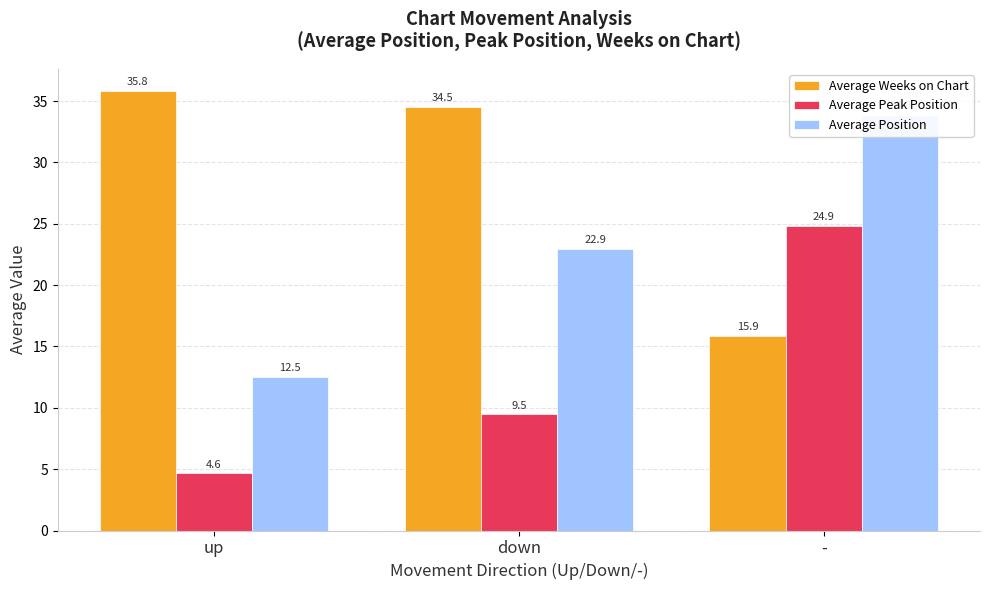

Is the value of Average Peak Position at up greater than the value of Average Weeks on Chart at -?

No